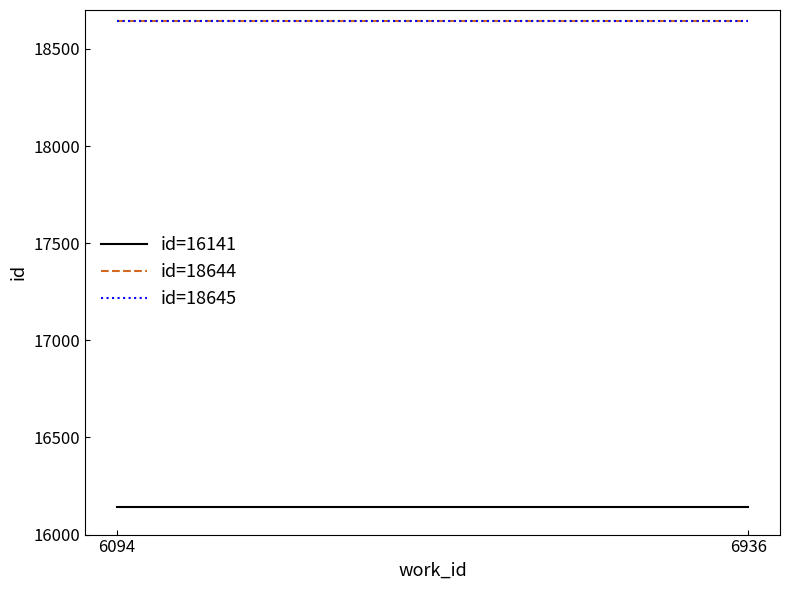

Rank the series at 6094 from lowest to highest value.

id=16141, id=18644, id=18645